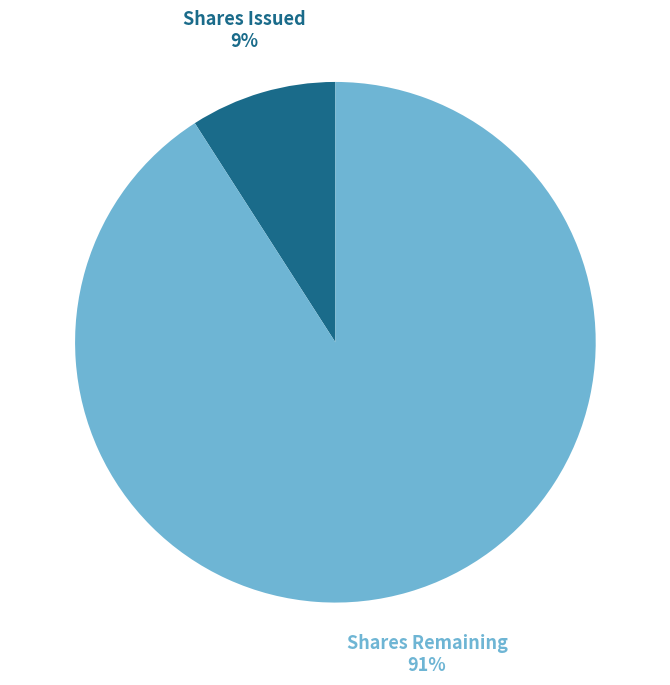

Which slice is the largest?

Shares Remaining